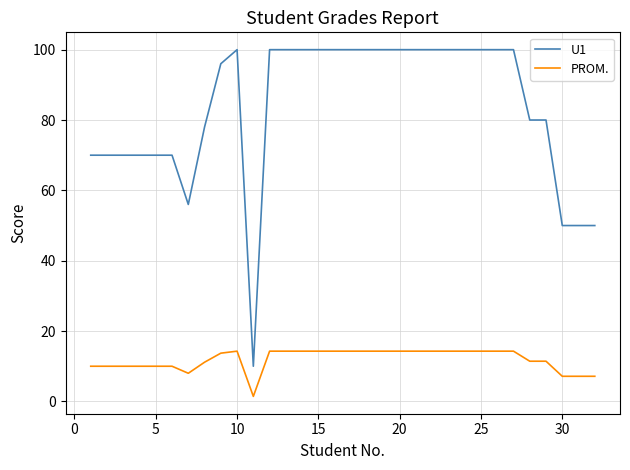

Which series has the largest total across all categories?

U1